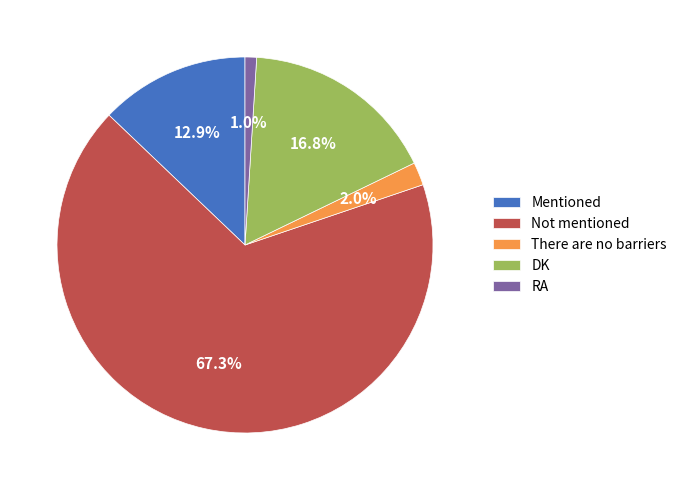

Is Not mentioned the majority of the pie?

Yes